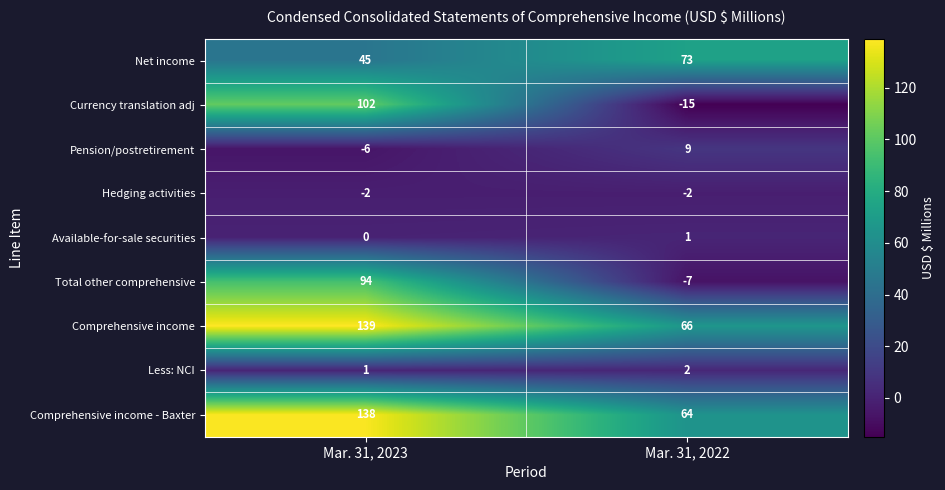

The value of Net income at Mar. 31, 2023 is 45. True or false?

True